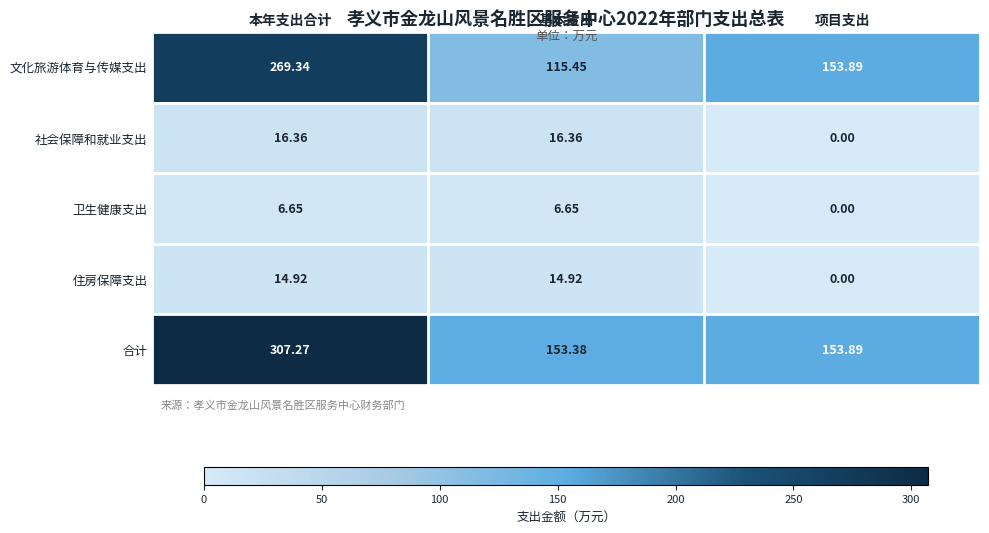

What is the total value across all series at 基本支出?

306.8